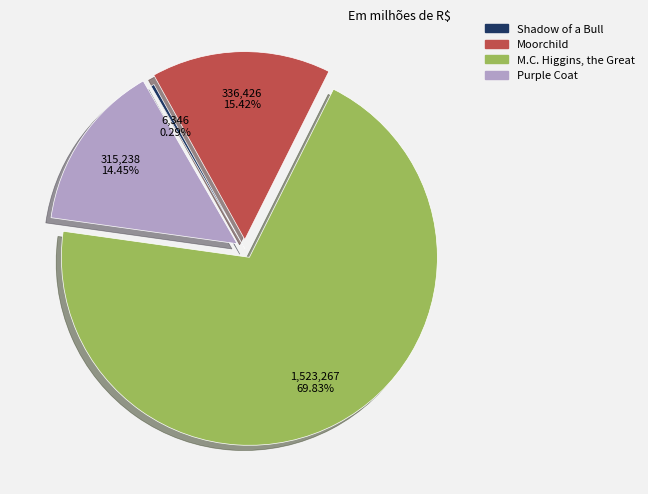

To the nearest percent, what portion does M.C. Higgins, the Great represent?

70%